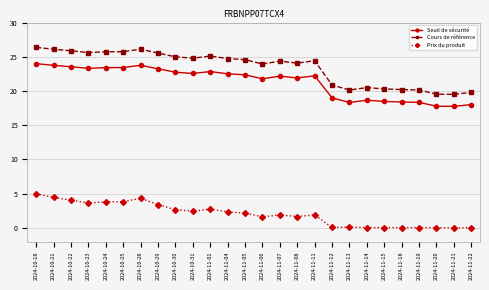

Where is Seuil de sécurité nearest to the value 20?

2024-11-12